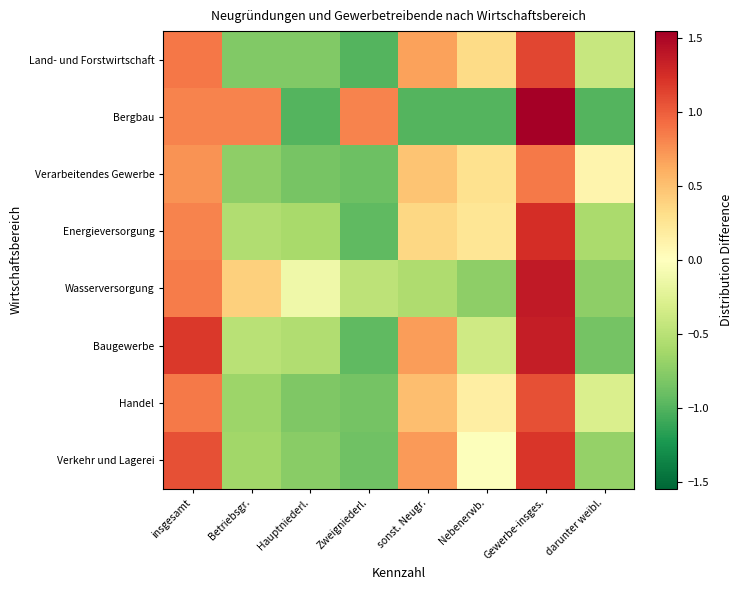

What is the smallest value displayed?

-1.0